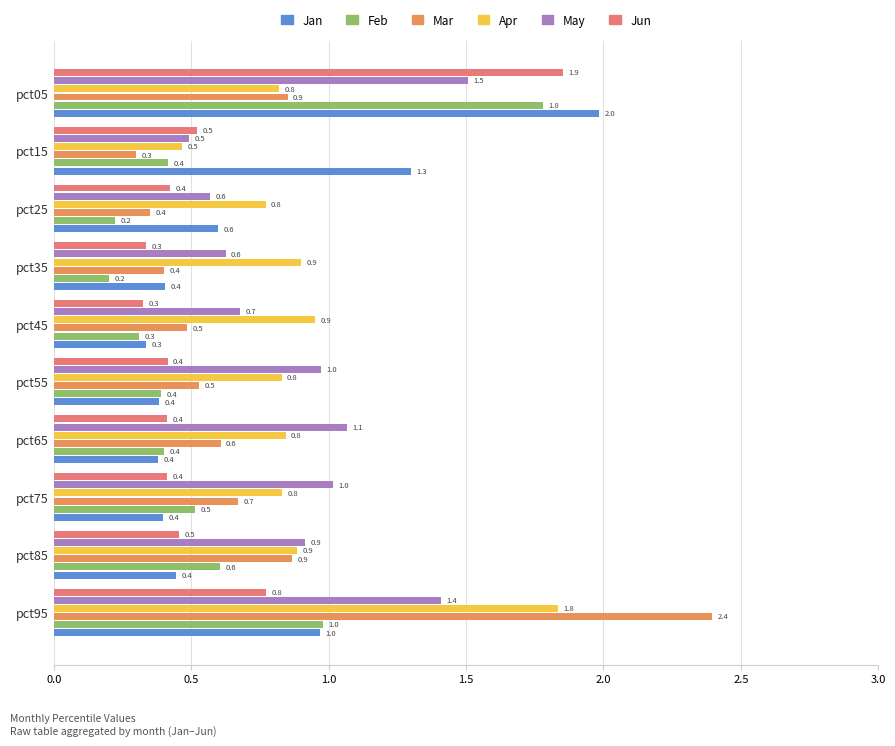

What is the approximate value of Feb at pct95?

1.0